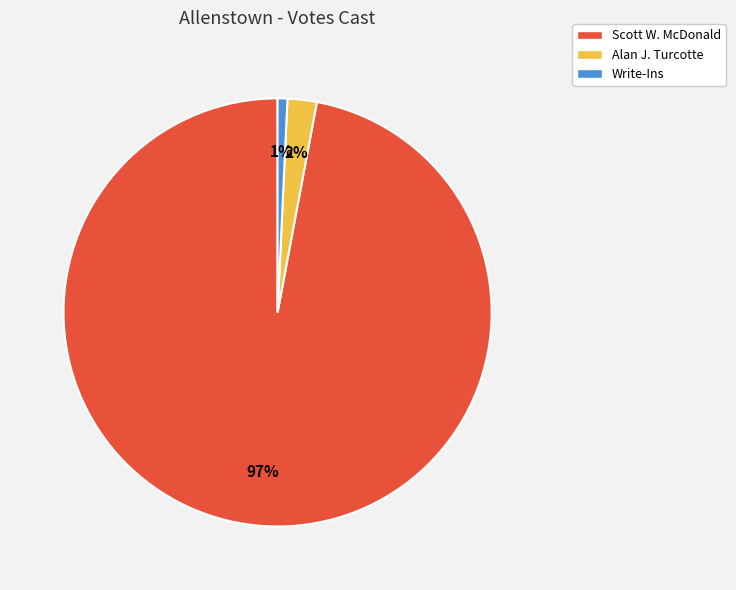

What percentage is the Write-Ins slice, to the nearest percent?

1%